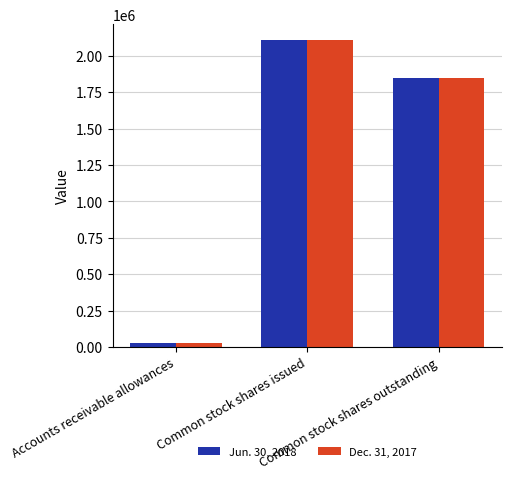

What is the sum of all Jun. 30, 2018 values?

3980173